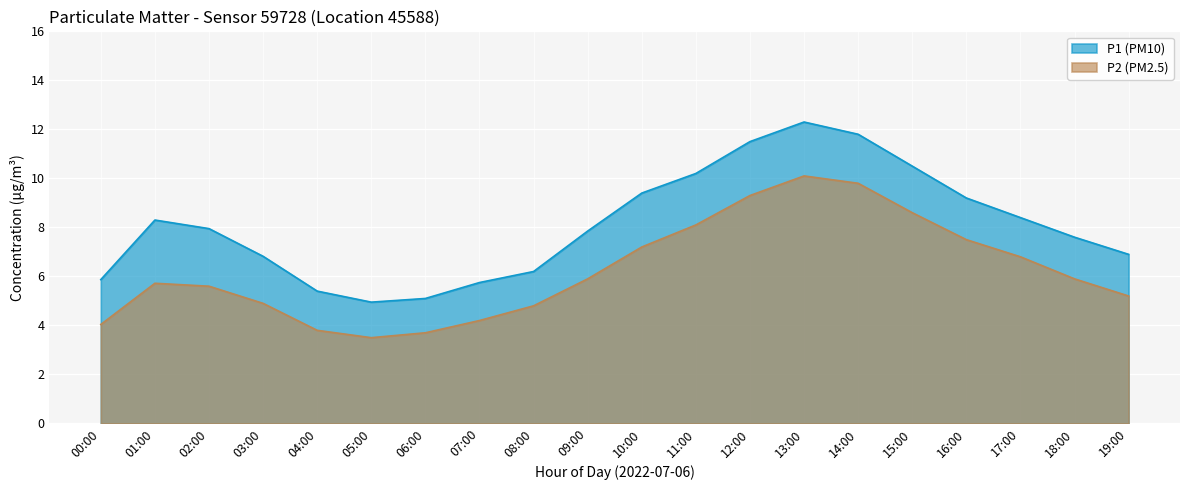

What are all the series names shown in the legend?

P1 (PM10), P2 (PM2.5)